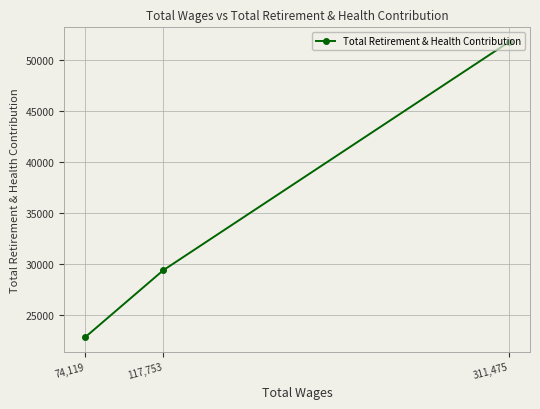

Between 117,753 and 74,119, which is larger?

117,753